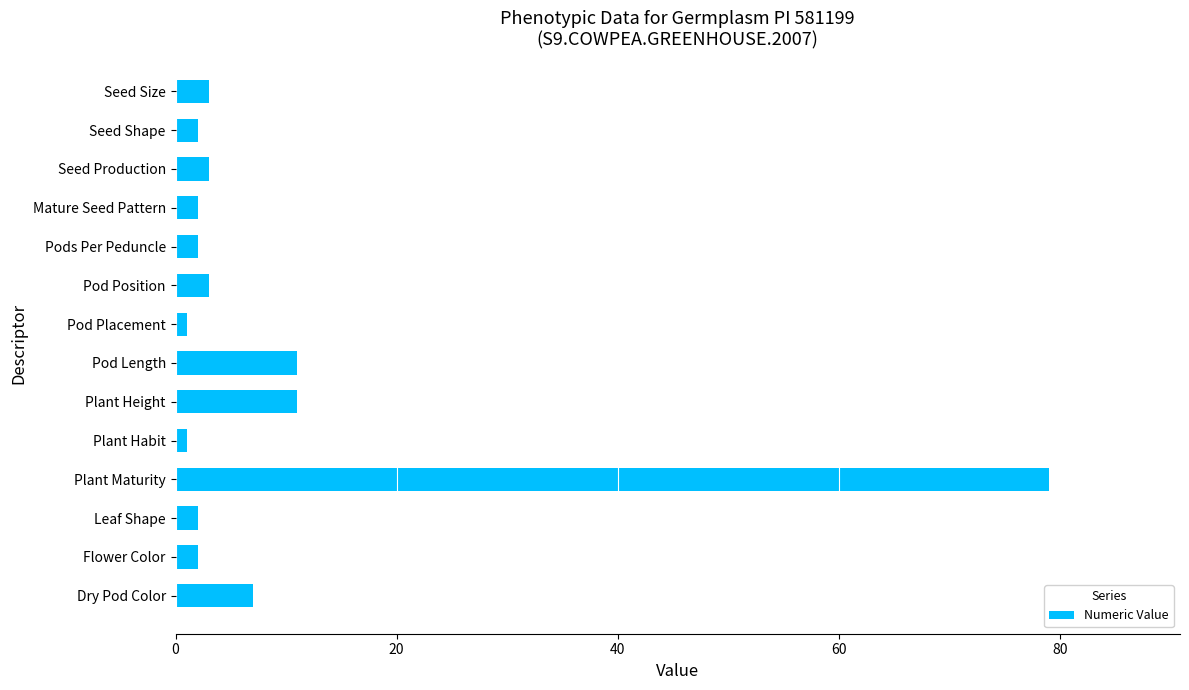

What is the maximum value shown in the chart?

79